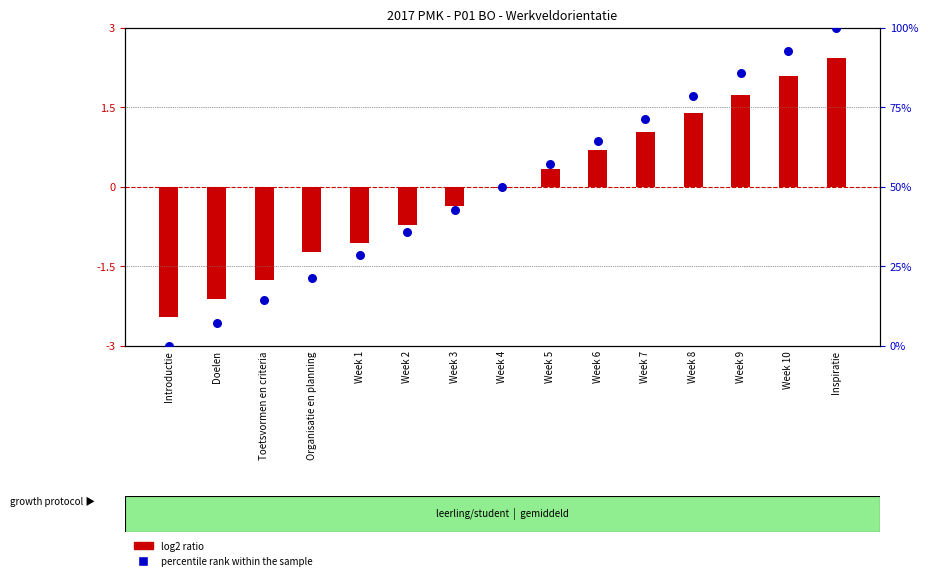

Which series reaches the maximum Y coordinate?

percentile rank within the sample